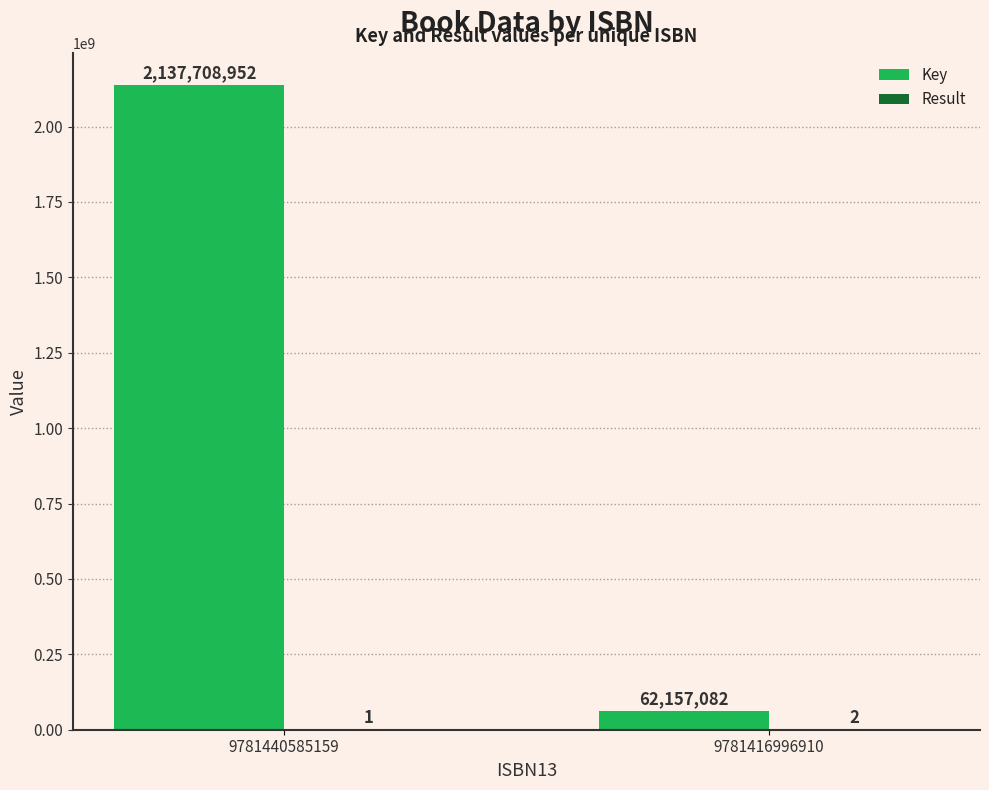

Which series has the largest range (max minus min)?

Key